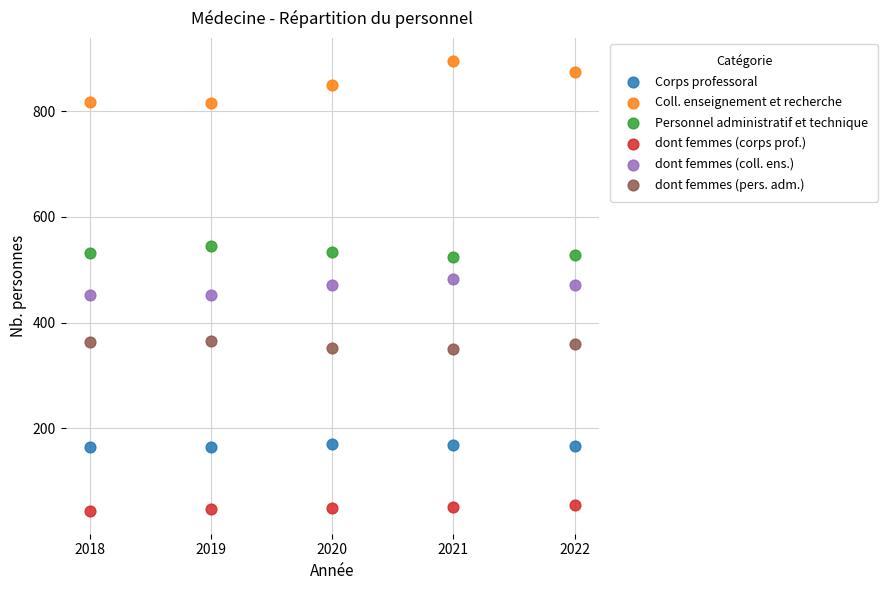

Which series reaches the minimum Y coordinate?

dont femmes (corps prof.)